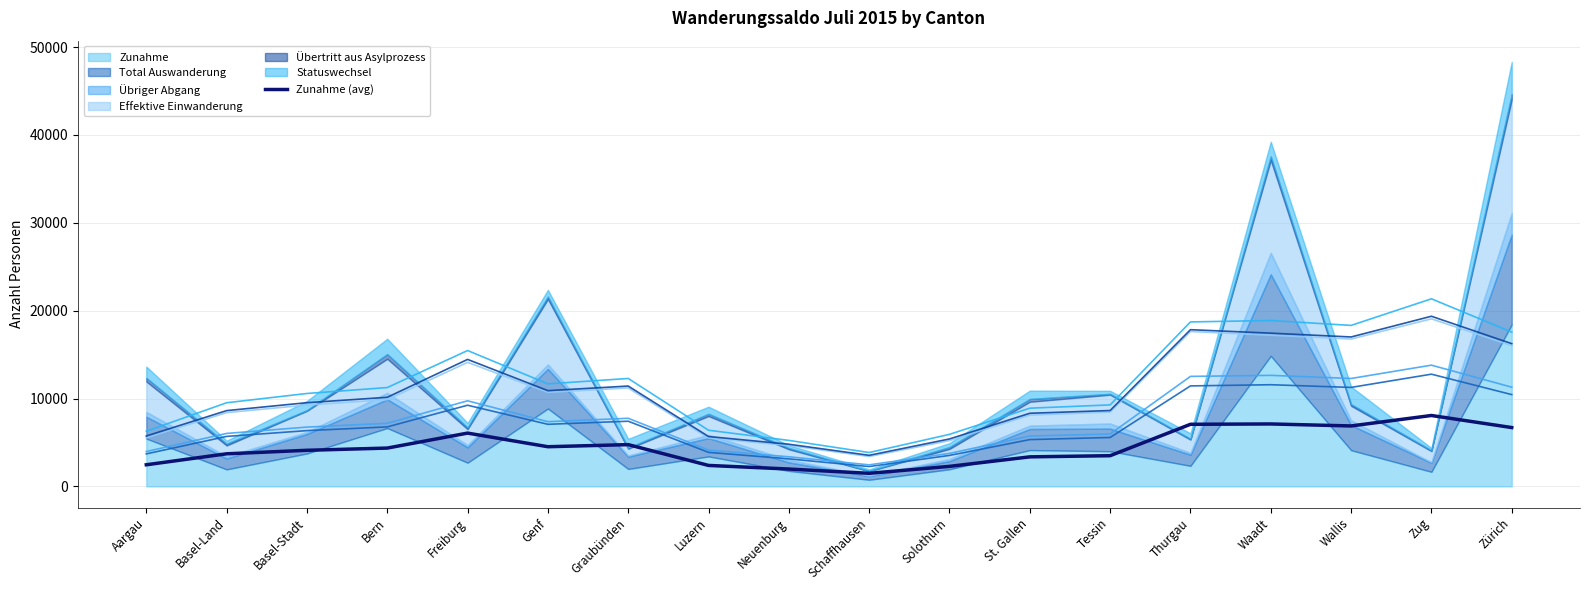

Reading right to left, what are all the values shown in this chart?

6696.7	8070.0	6879.7	7106.3	7067.3	3492.7	3361.3	2278.0	1487.0	1974.7	2385.3	4753.0	4514.3	6066.0	4360.7	4107.7	3709.0	2460.0